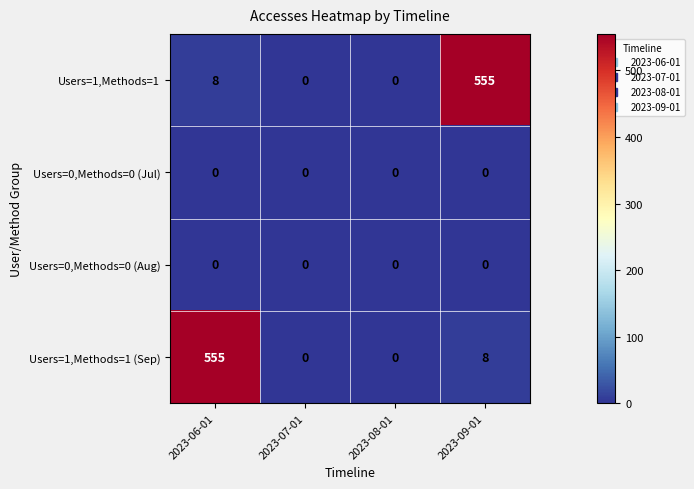

What is the total value across all series at 2023-06-01?

563